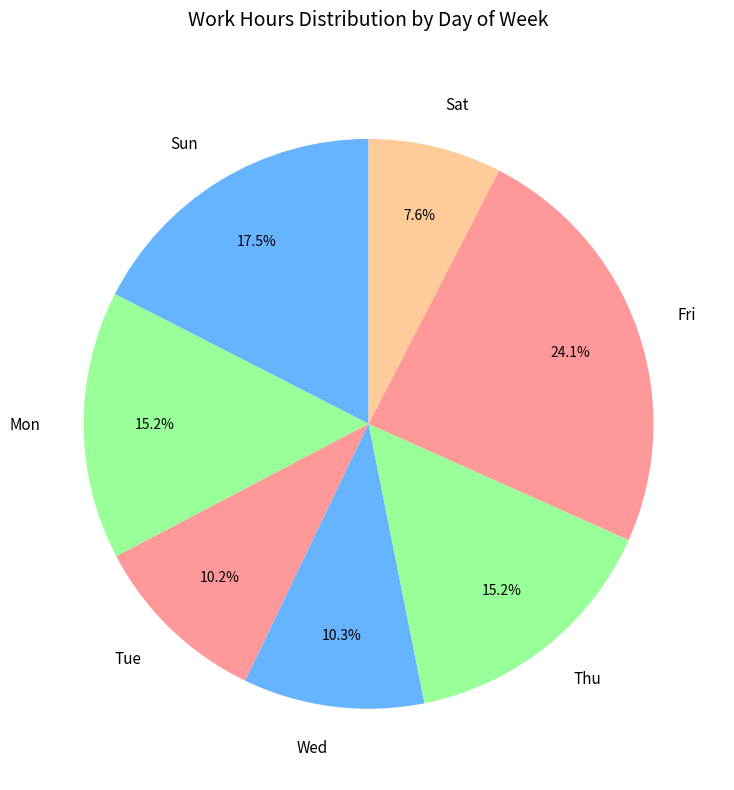

What portion of the pie excludes Wed?

89.7%